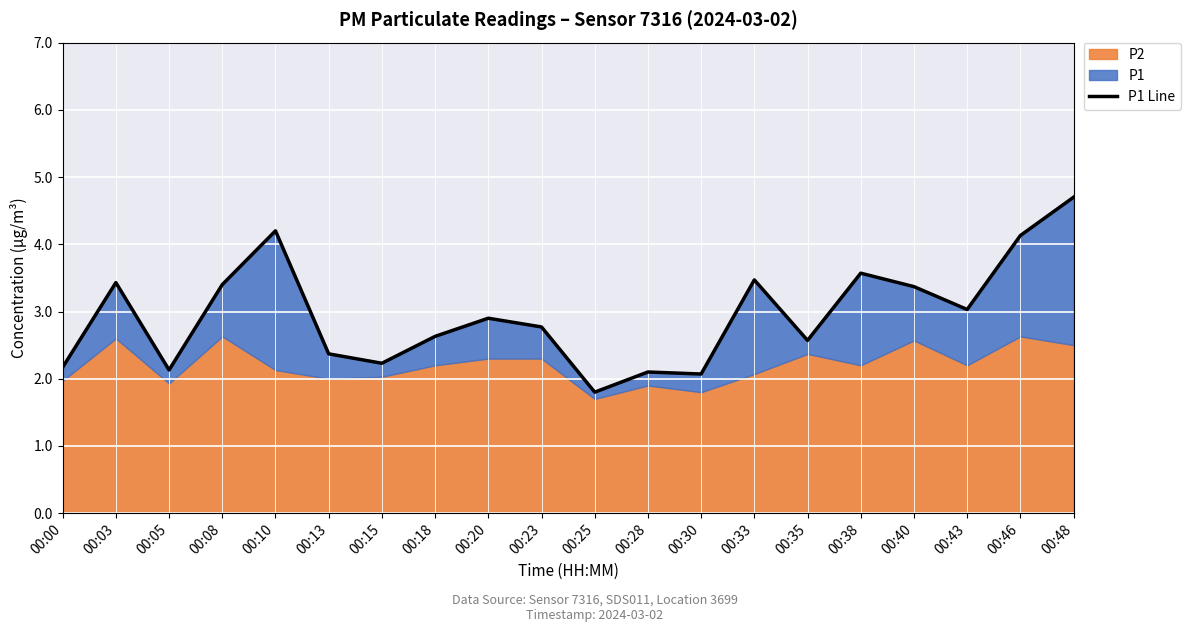

Where is the first local minimum?

00:05